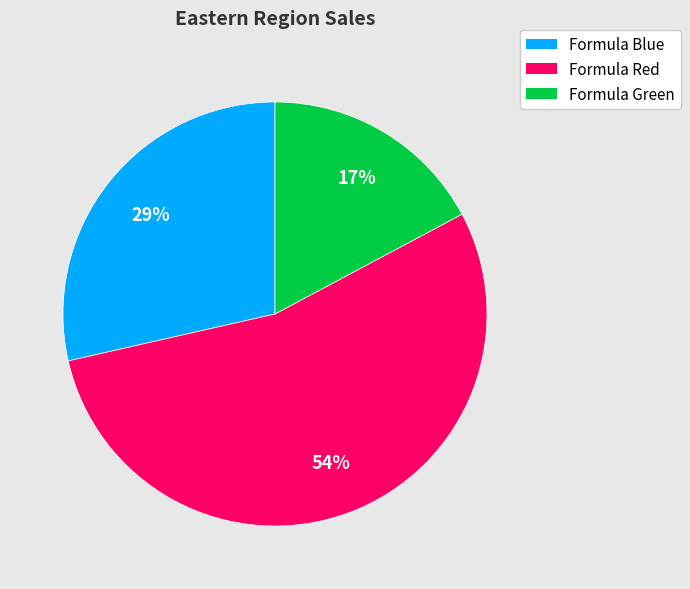

Count the number of slices in the pie.

3